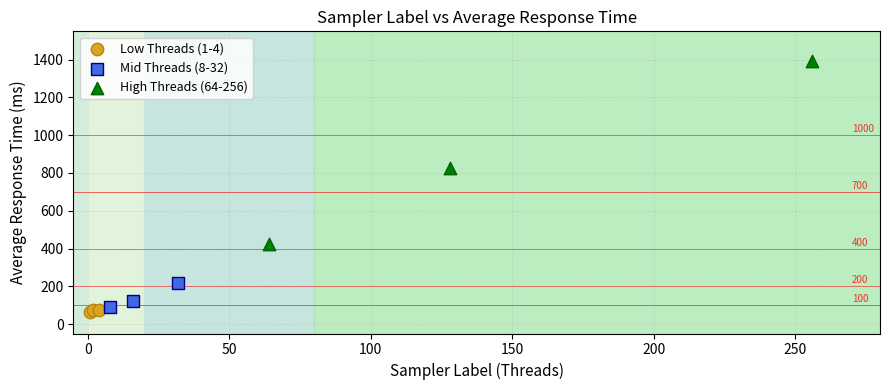

What are all the series names shown in the legend?

Low Threads (1-4), Mid Threads (8-32), High Threads (64-256)